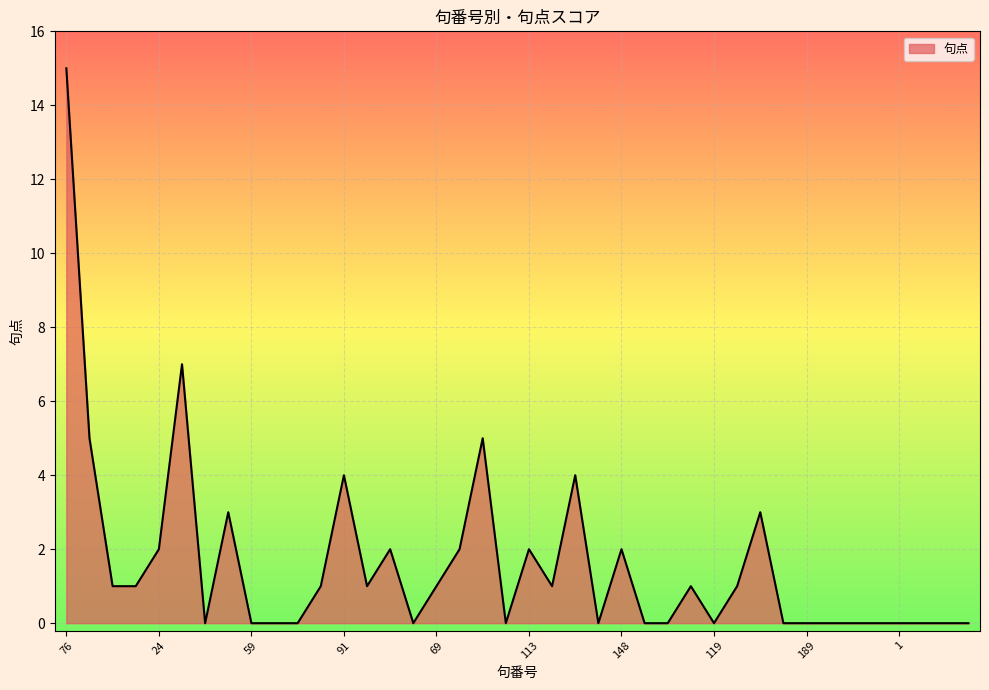

What is the sum of all values?

64